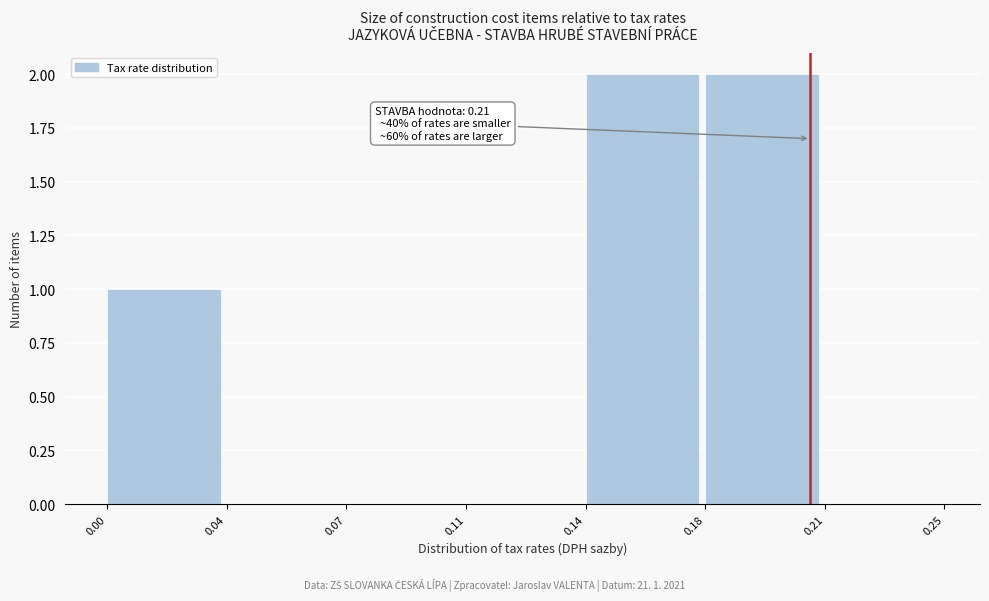

Reading right to left, extract all data points from this chart.

0.21=0	0.18=2	0.14=2	0.11=0	0.07=0	0.04=0	0.00=1